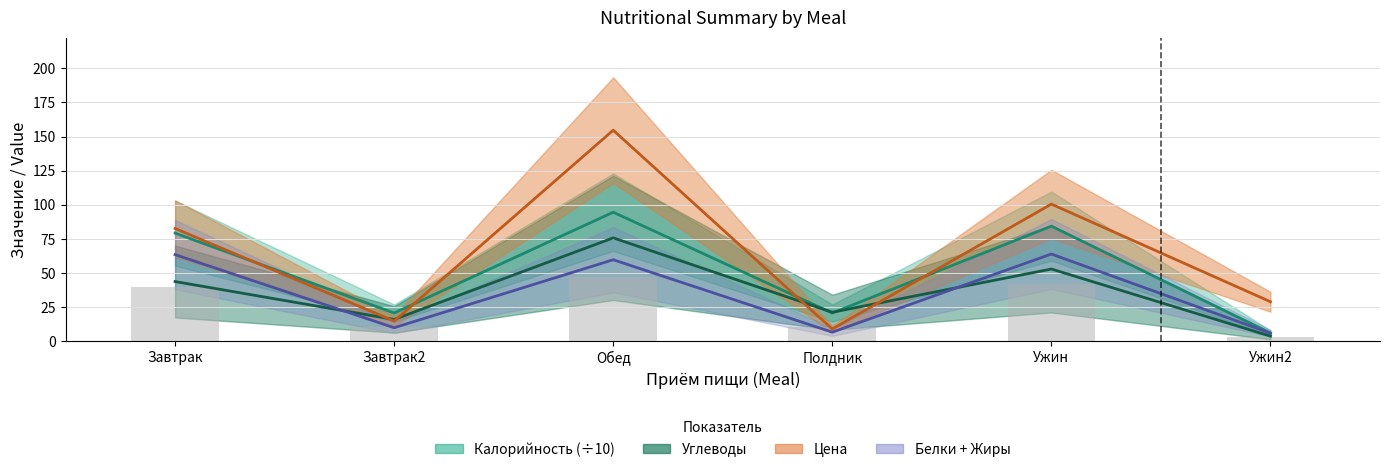

Reading left to right, transcribe all the data shown in this chart.

39.6	10.4	47.3	10.4	42.2	3.1